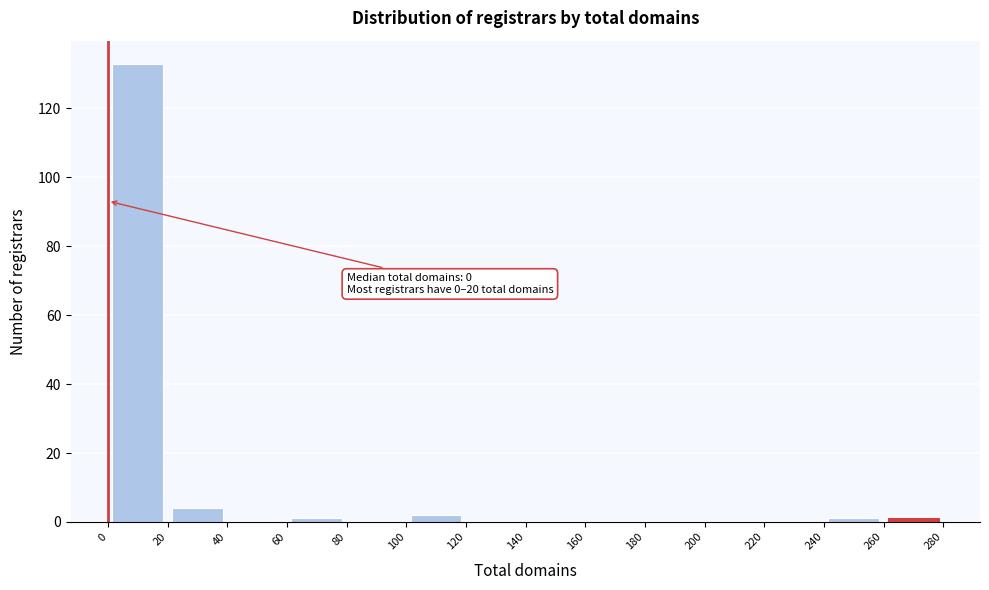

Which range on the x-axis has the tallest bar?

0 to 20